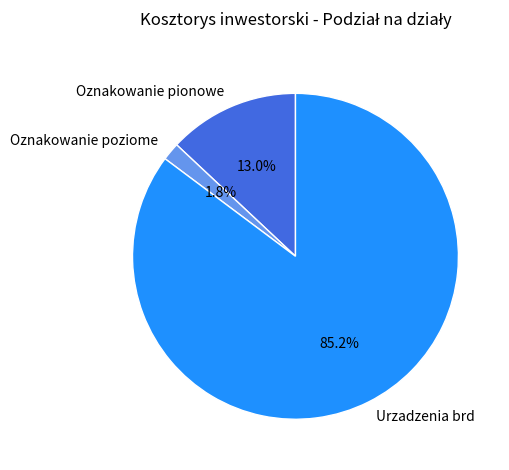

To the nearest percent, what is the difference between the Oznakowanie pionowe and Oznakowanie poziome slice percentages?

11%